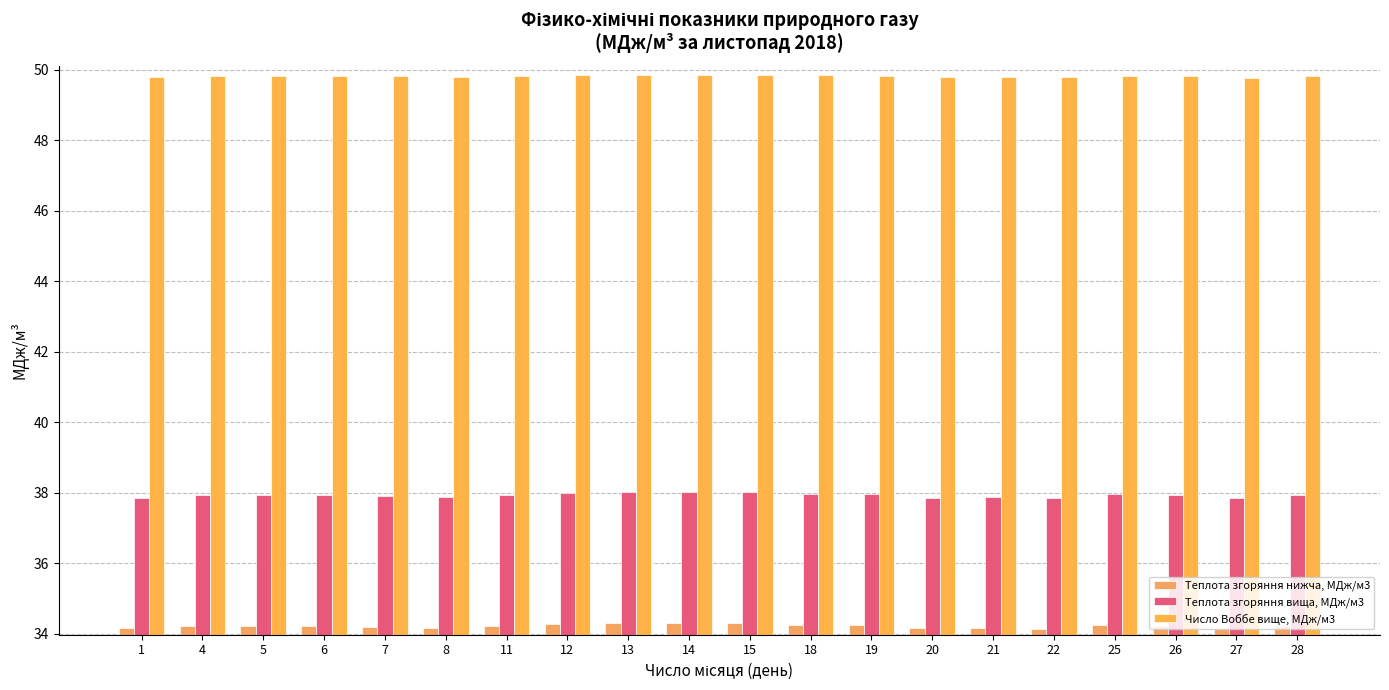

What is the value of the Число Воббе вище, МДж/м3 bar at the 7th from the left?

49.8